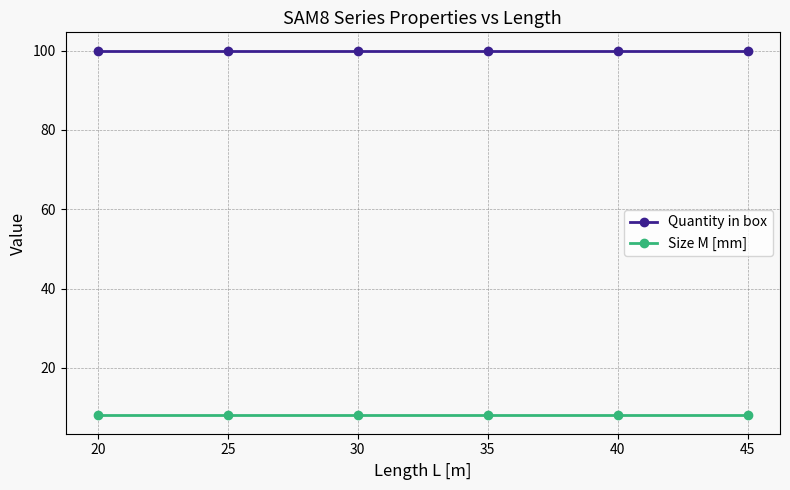

What is the sum of the Quantity in box values at 40 and 25?

200